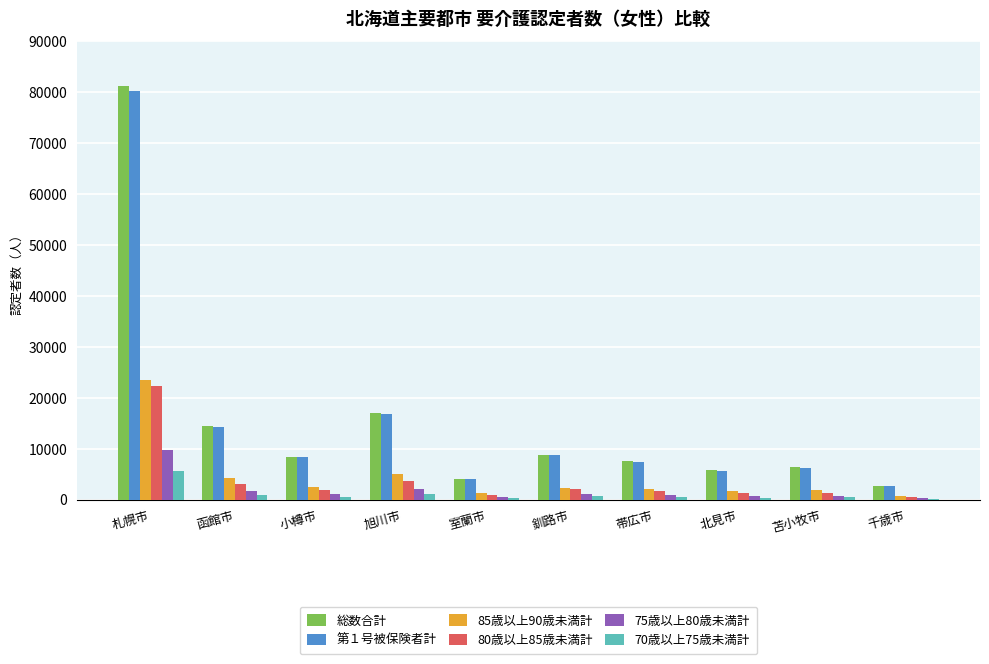

At which category is the sum across all series the highest?

札幌市